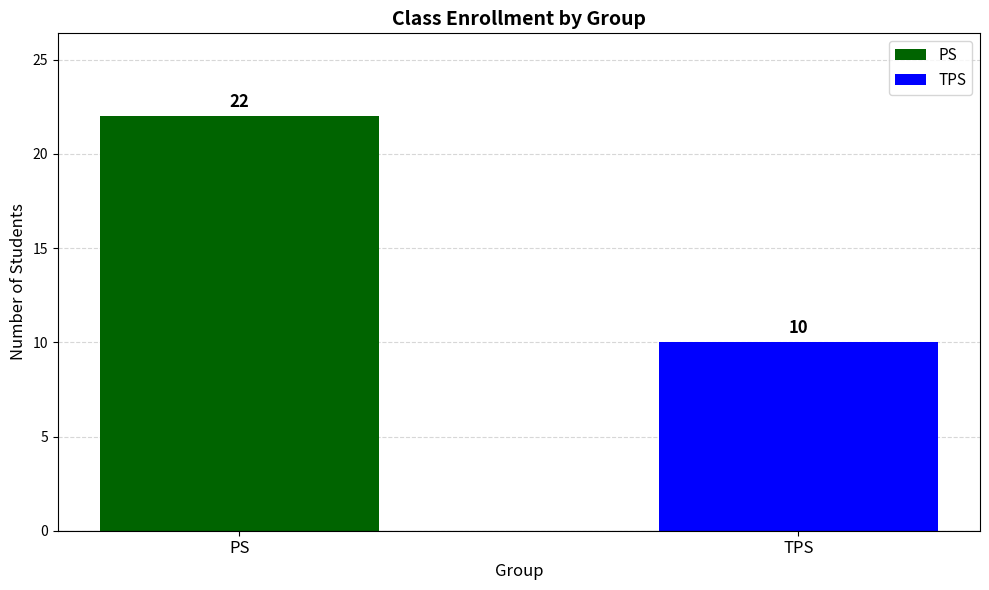

At which label is the value closest to 16?

PS